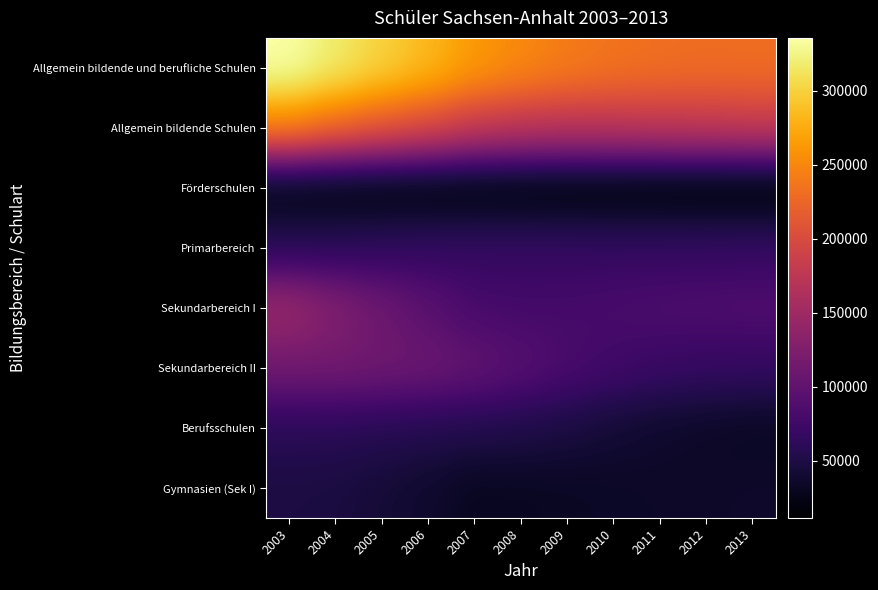

List the series in order of their peak value, lowest first.

Förderschulen, Gymnasien (Sek I), Berufsschulen, Primarbereich, Sekundarbereich II, Sekundarbereich I, Allgemein bildende Schulen, Allgemein bildende und berufliche Schulen